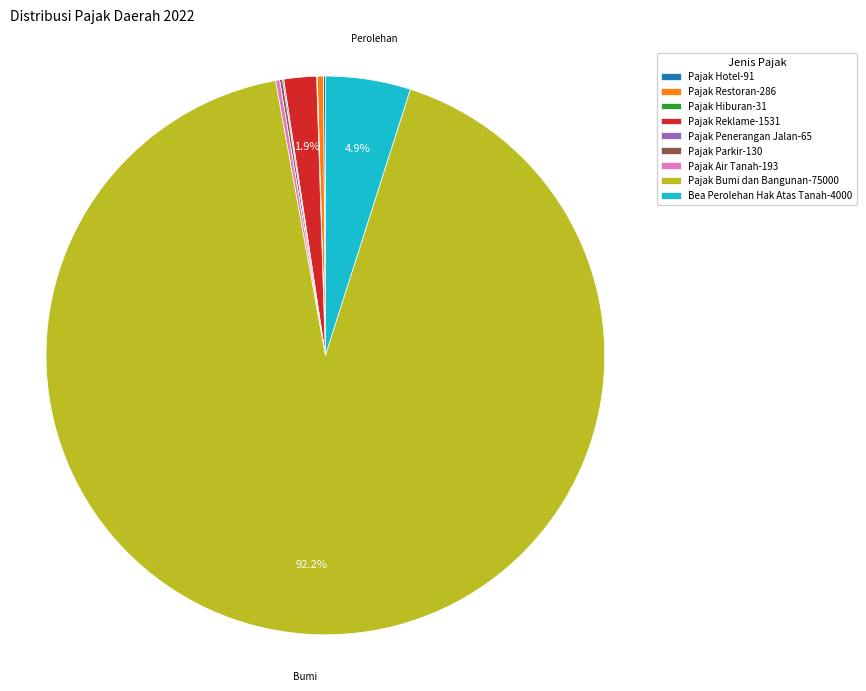

Do Pajak Restoran-286 and Pajak Bumi dan Bangunan-75000 together represent more than half of the pie?

Yes